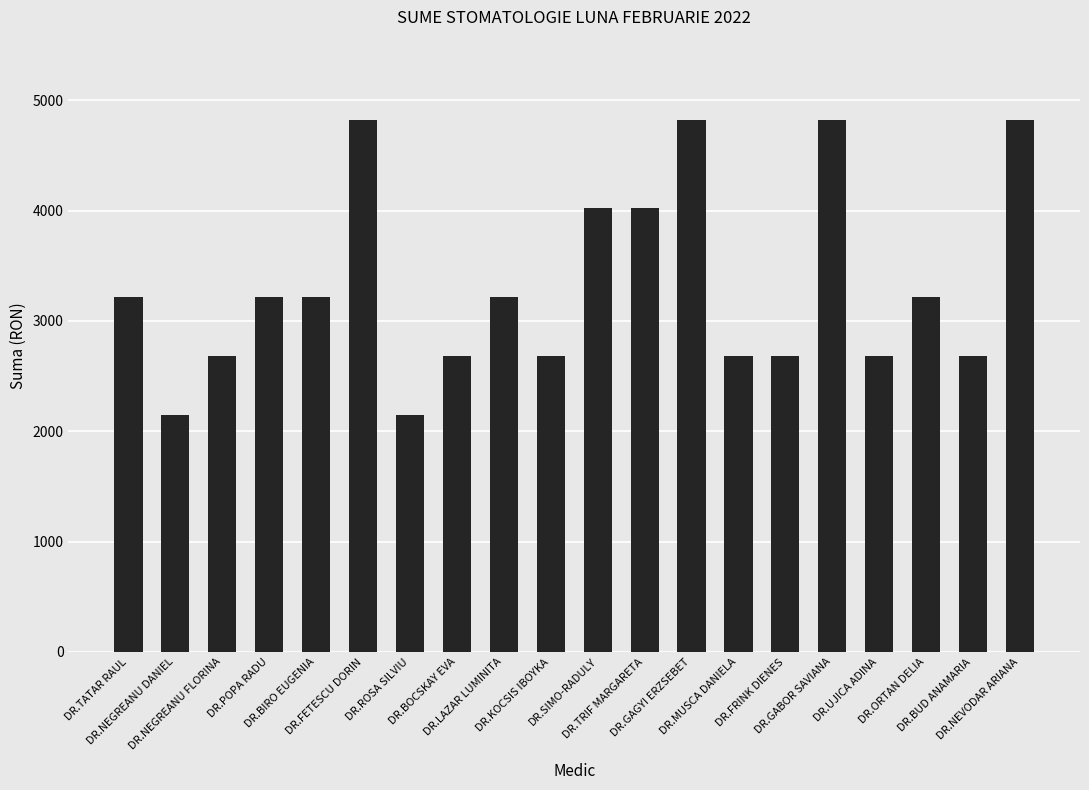

Reading left to right, extract all data points from this chart.

DR.TATAR RAUL=3216.3	DR.NEGREANU DANIEL=2144.2	DR.NEGREANU FLORINA=2680.3	DR.POPA RADU=3216.3	DR.BIRO EUGENIA=3216.3	DR.FETESCU DORIN=4824.5	DR.ROSA SILVIU=2144.2	DR.BOCSKAY EVA=2680.3	DR.LAZAR LUMINITA=3216.3	DR.KOCSIS IBOYKA=2680.3	DR.SIMO-RADULY=4020.4	DR.TRIF MARGARETA=4020.4	DR.GAGYI ERZSEBET=4824.5	DR.MUSCA DANIELA=2680.3	DR.FRINK DIENES=2680.3	DR.GABOR SAVIANA=4824.5	DR.UJICA ADINA=2680.3	DR.ORTAN DELIA=3216.3	DR.BUD ANAMARIA=2680.3	DR.NEVODAR ARIANA=4824.5